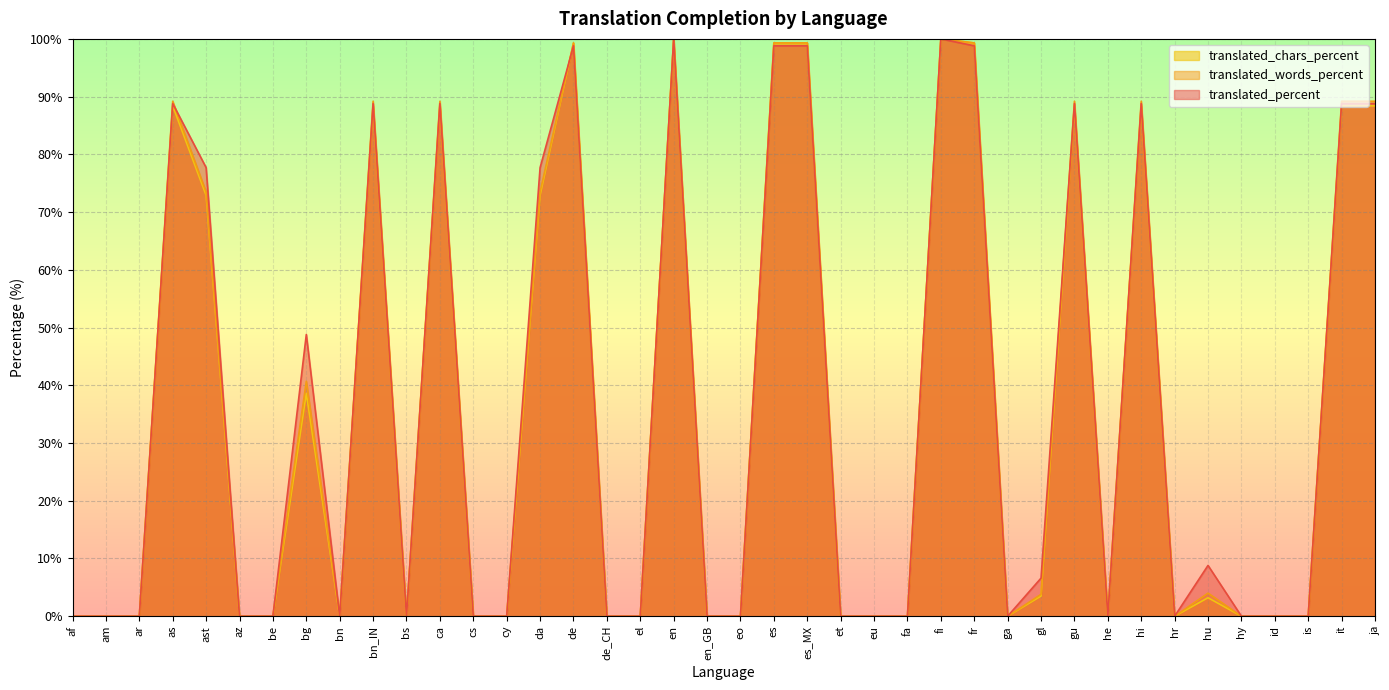

The value of translated_percent at es_MX is 98.8. True or false?

True